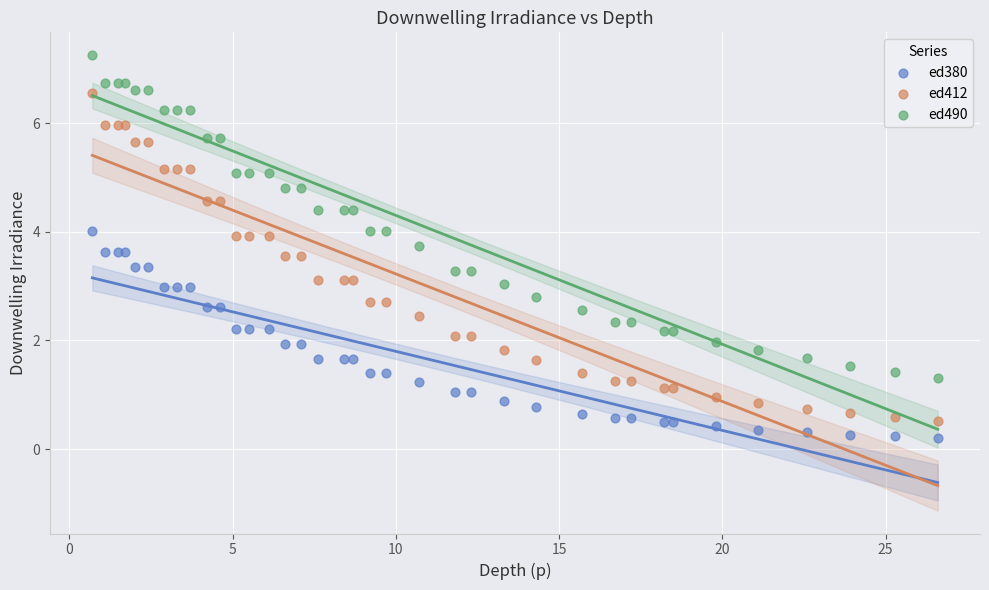

Which series reaches the minimum Y coordinate?

ed380